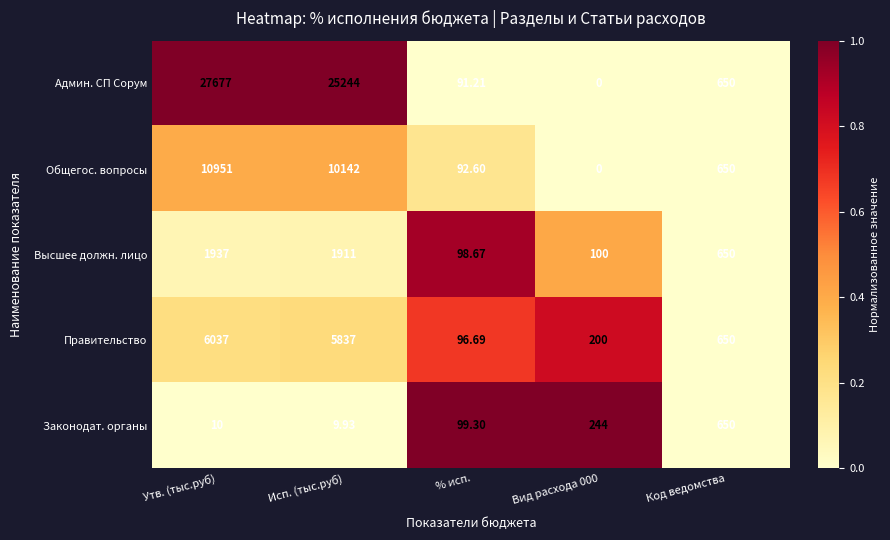

Which series has the widest spread of values?

Админ. СП Сорум